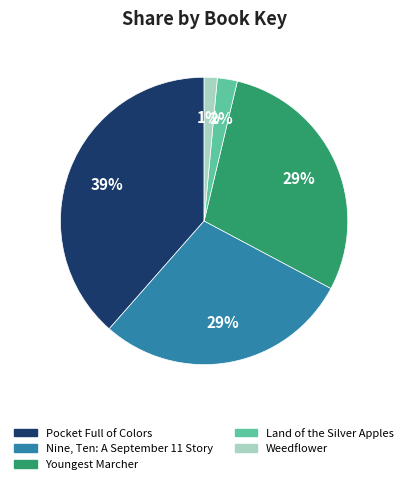

Count the number of slices in the pie.

5